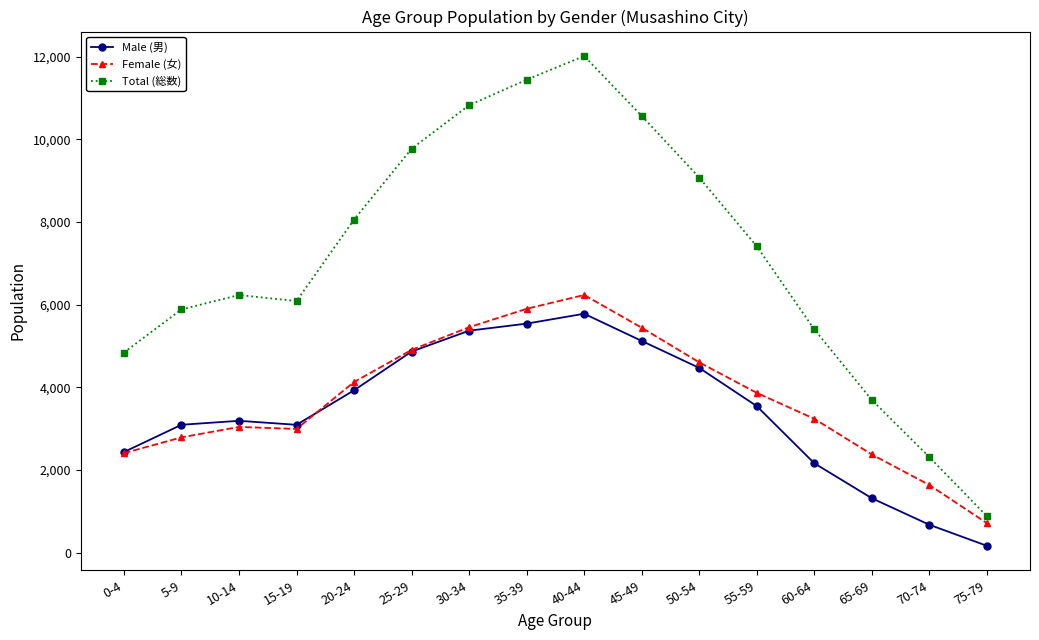

At how many categories does at least one series exceed 212?

16